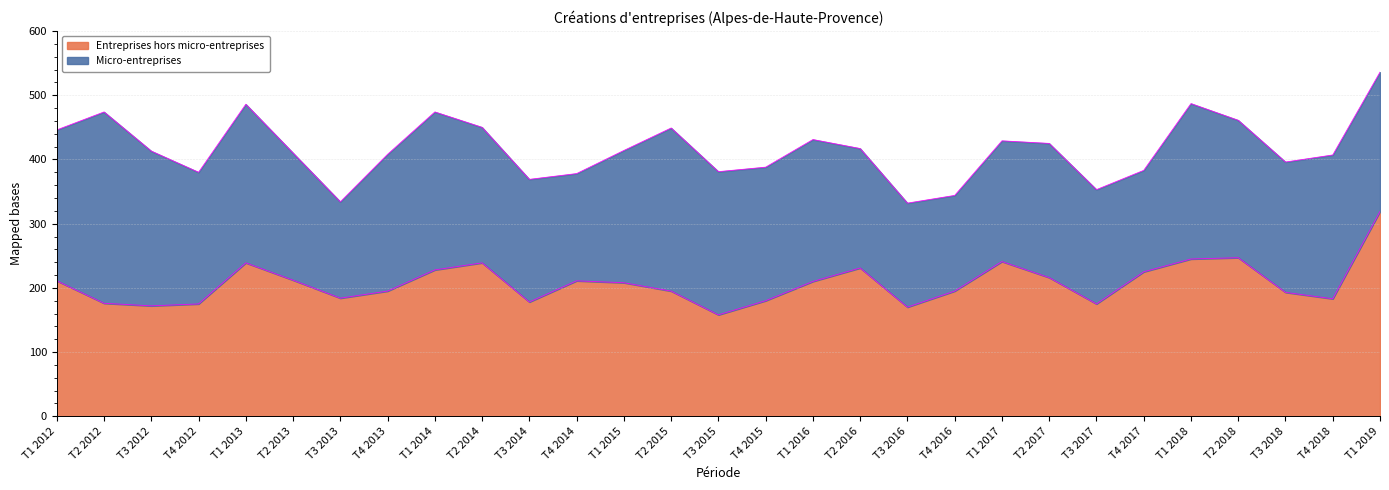

Read the value at T3 2014.

178